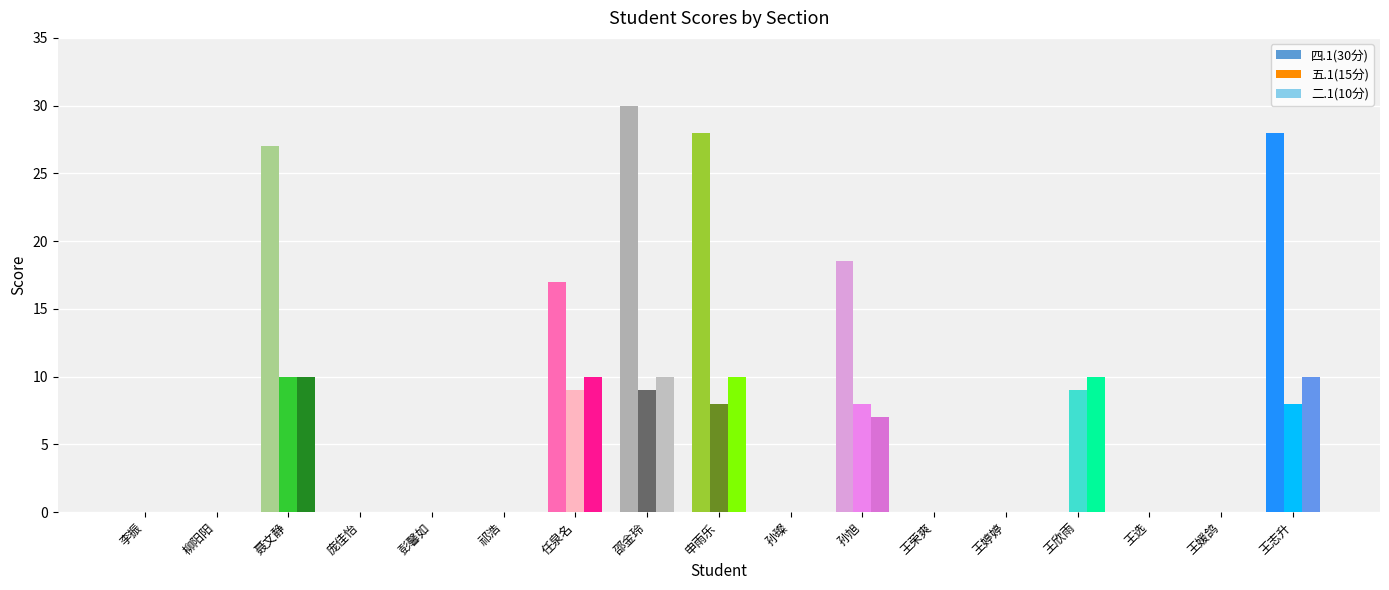

At which category is the sum across all series the highest?

邵金玲